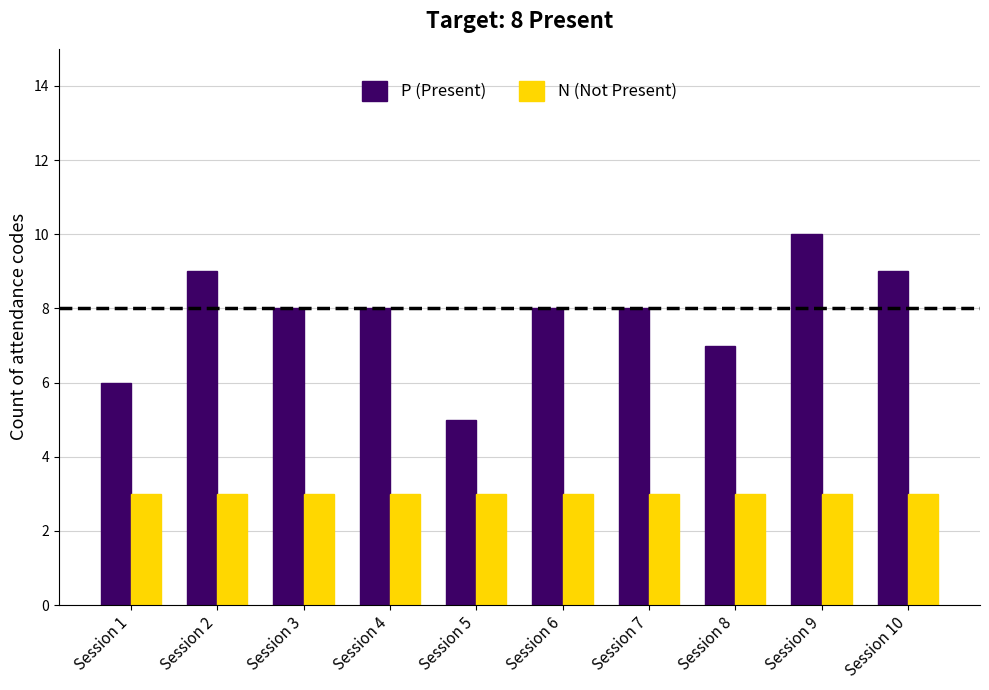

How many categories are shown in the chart?

10